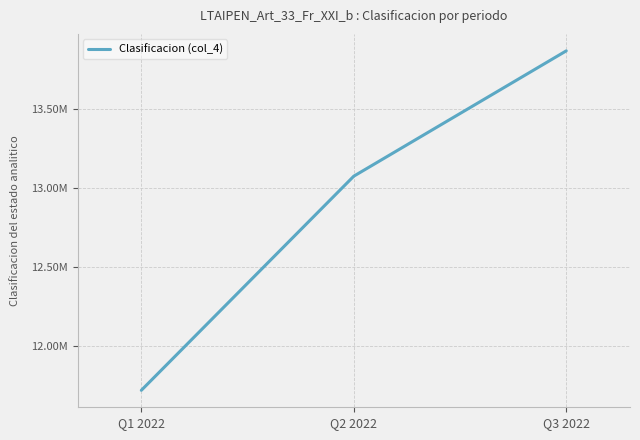

Approximately how many times larger is the value at Q3 2022 compared to Q1 2022?

1.2